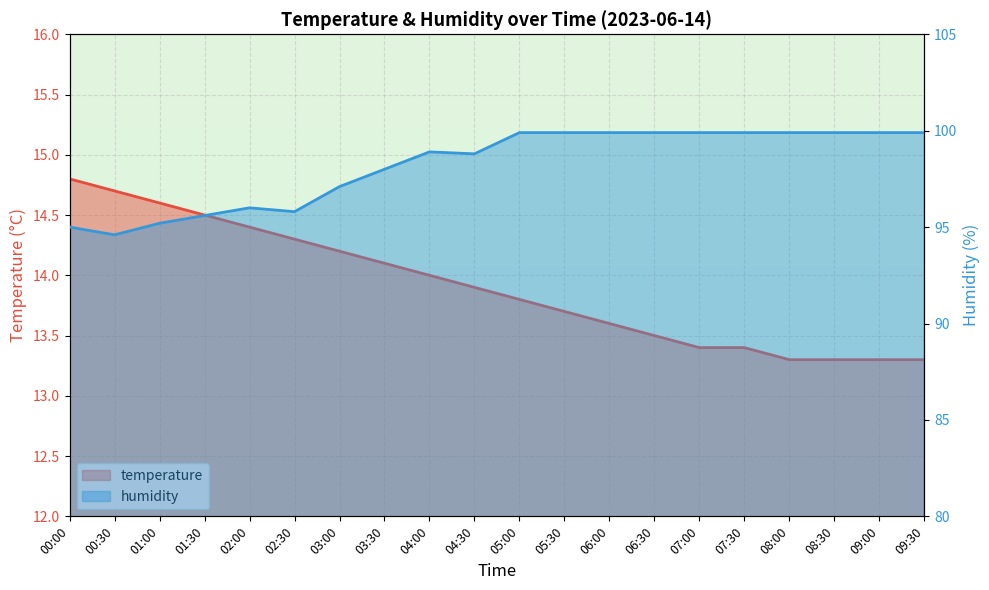

At which category is the sum across all series the highest?

05:00